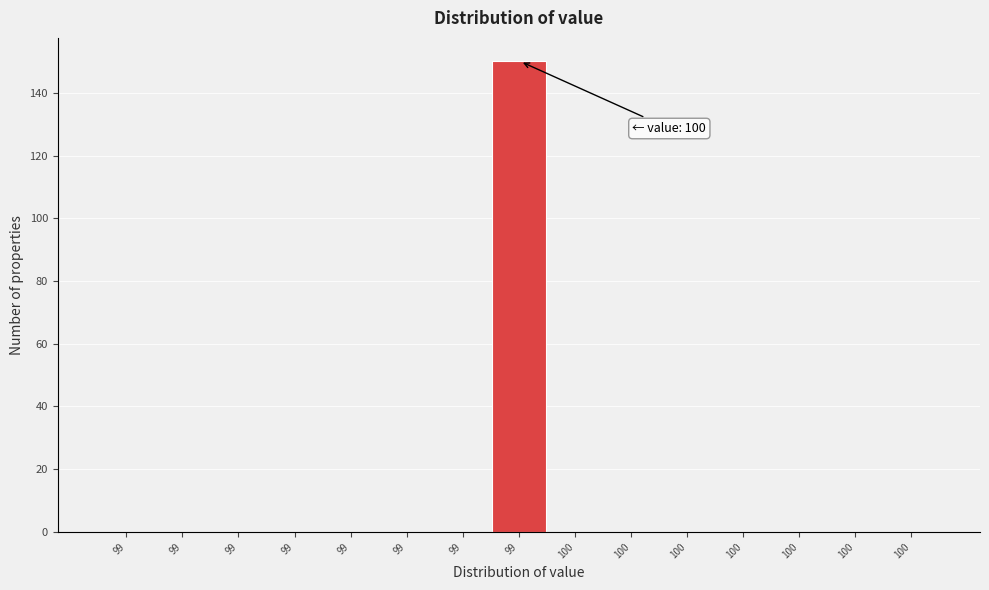

Count the number of data series in this chart.

1